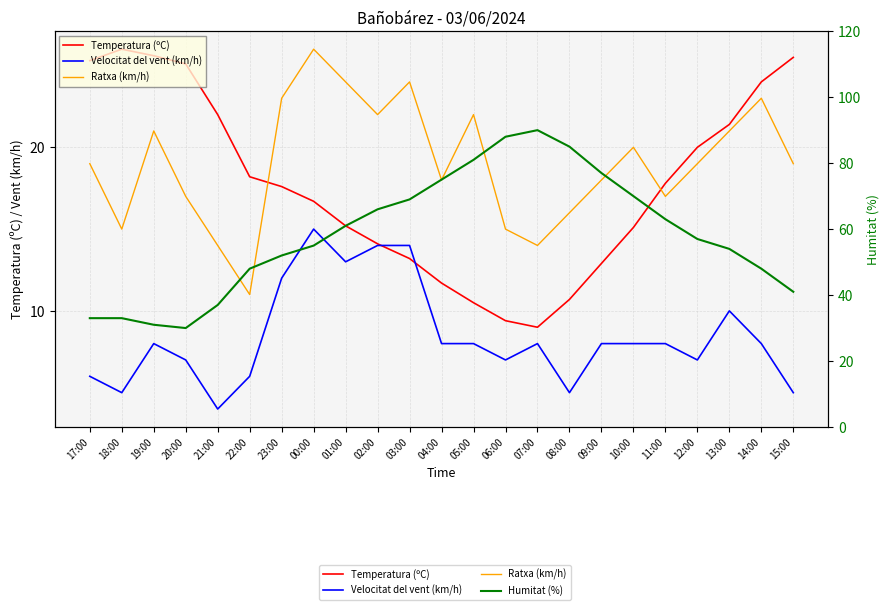

Reading left to right, transcribe all the data shown in this chart.

Temperatura (ºC): 17:00=25.3	18:00=26.0	19:00=25.6	20:00=25.1	21:00=22.0	22:00=18.2	23:00=17.6	00:00=16.7	01:00=15.2	02:00=14.1	03:00=13.2	04:00=11.7	05:00=10.5	06:00=9.4	07:00=9.0	08:00=10.7	09:00=12.9	10:00=15.1	11:00=17.8	12:00=20.0	13:00=21.4	14:00=24.0	15:00=25.5
Velocitat del vent (km/h): 17:00=6.0	18:00=5.0	19:00=8.0	20:00=7.0	21:00=4.0	22:00=6.0	23:00=12.0	00:00=15.0	01:00=13.0	02:00=14.0	03:00=14.0	04:00=8.0	05:00=8.0	06:00=7.0	07:00=8.0	08:00=5.0	09:00=8.0	10:00=8.0	11:00=8.0	12:00=7.0	13:00=10.0	14:00=8.0	15:00=5.0
Ratxa (km/h): 17:00=19.0	18:00=15.0	19:00=21.0	20:00=17.0	21:00=14.0	22:00=11.0	23:00=23.0	00:00=26.0	01:00=24.0	02:00=22.0	03:00=24.0	04:00=18.0	05:00=22.0	06:00=15.0	07:00=14.0	08:00=16.0	09:00=18.0	10:00=20.0	11:00=17.0	12:00=19.0	13:00=21.0	14:00=23.0	15:00=19.0
Humitat (%): 17:00=33.0	18:00=33.0	19:00=31.0	20:00=30.0	21:00=37.0	22:00=48.0	23:00=52.0	00:00=55.0	01:00=61.0	02:00=66.0	03:00=69.0	04:00=75.0	05:00=81.0	06:00=88.0	07:00=90.0	08:00=85.0	09:00=77.0	10:00=70.0	11:00=63.0	12:00=57.0	13:00=54.0	14:00=48.0	15:00=41.0